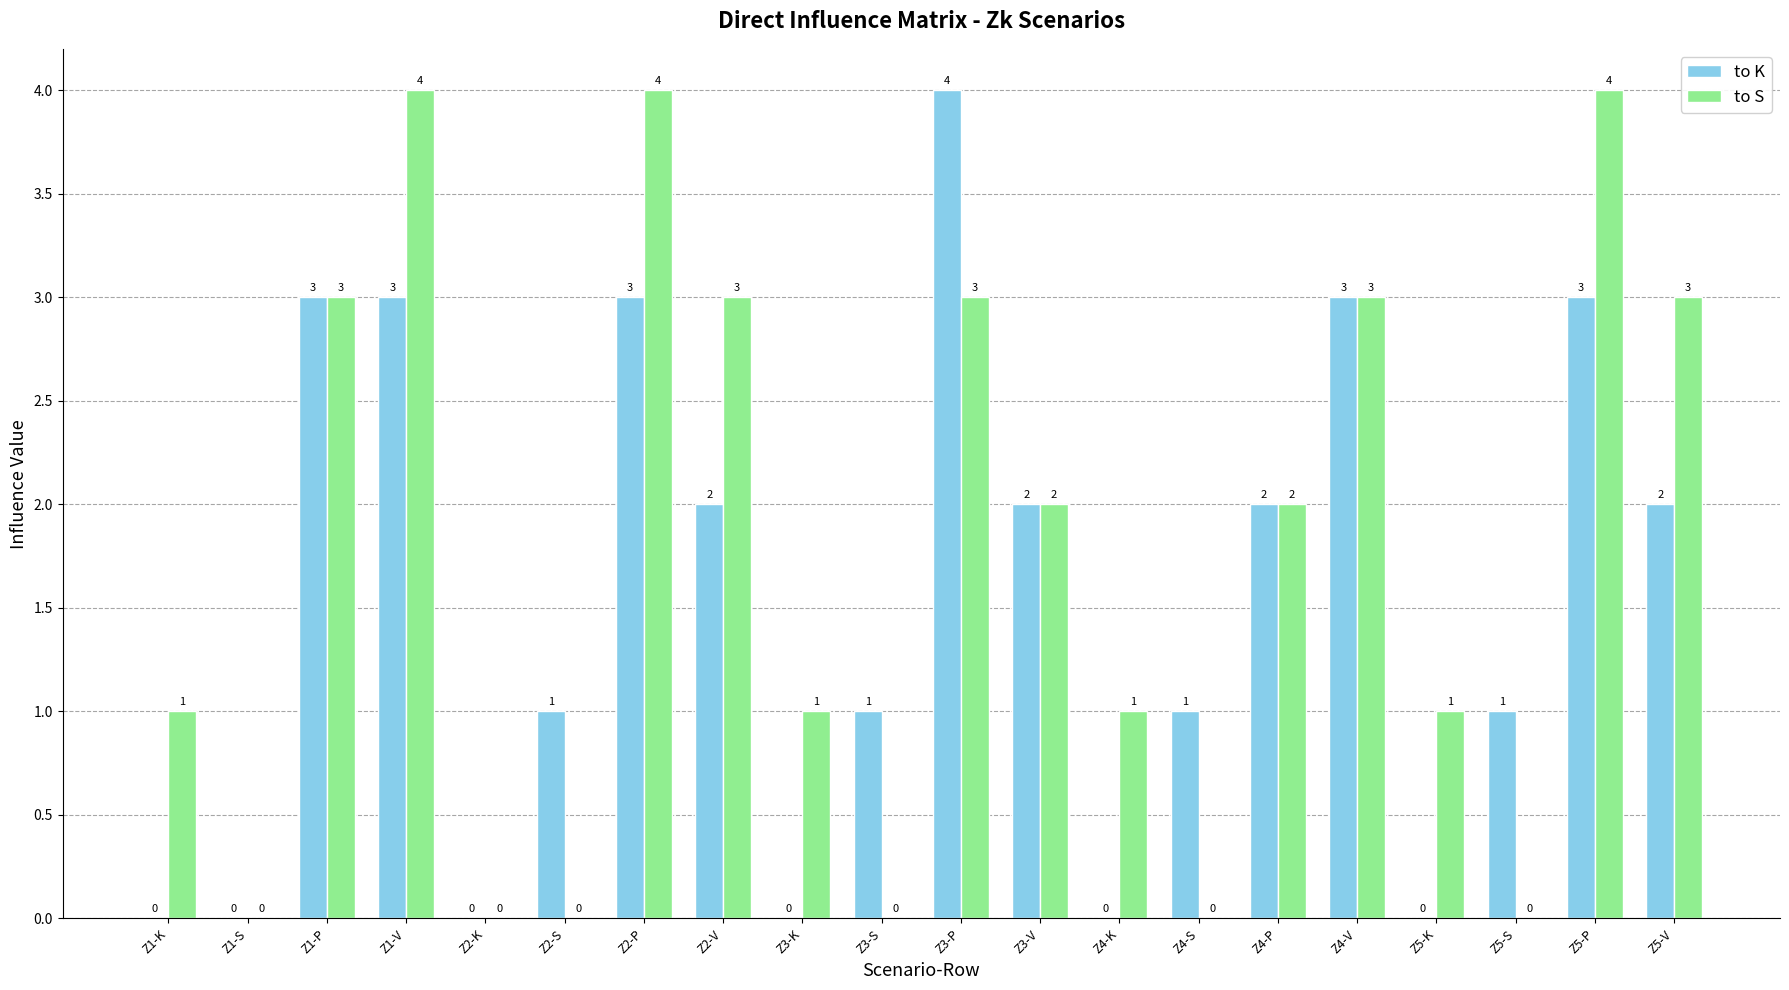

What is the sum of the to K values at Z1-V and Z2-P?

6